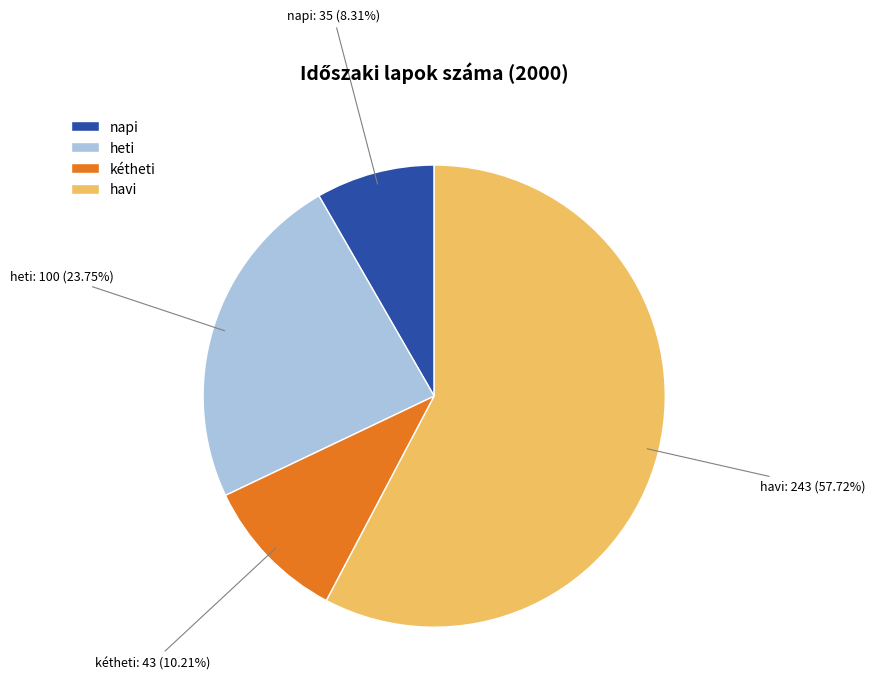

To the nearest percent, what percentage of the pie is heti?

24%